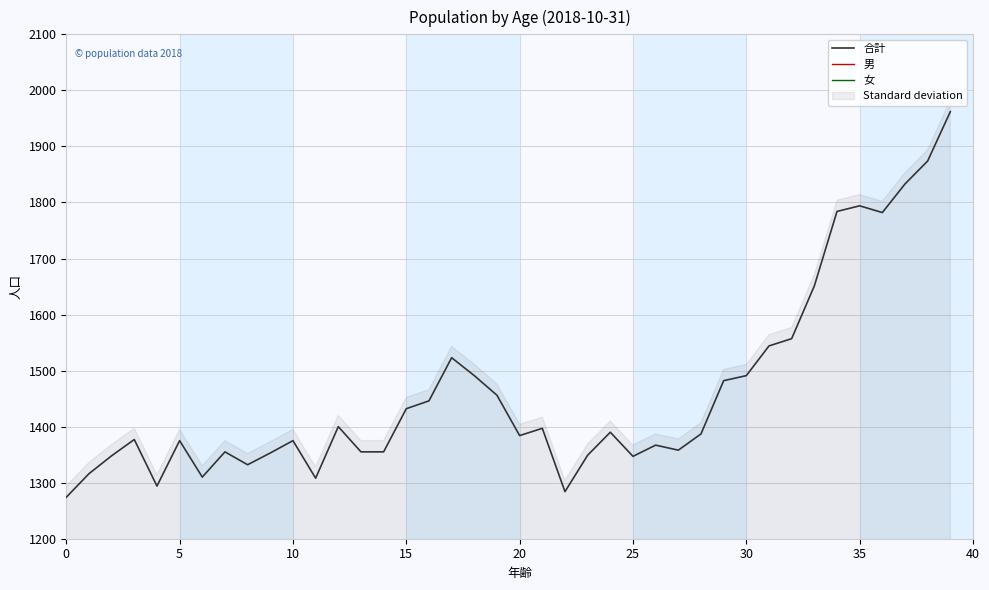

What is the total value across all series at 39?

3924